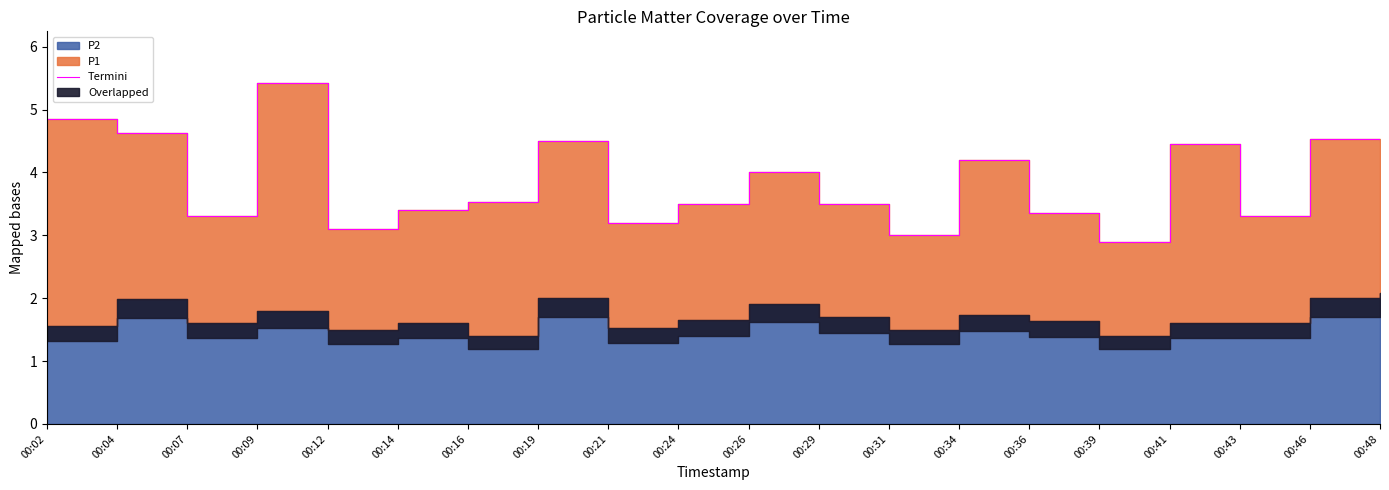

What is the maximum value shown in the chart?

5.4